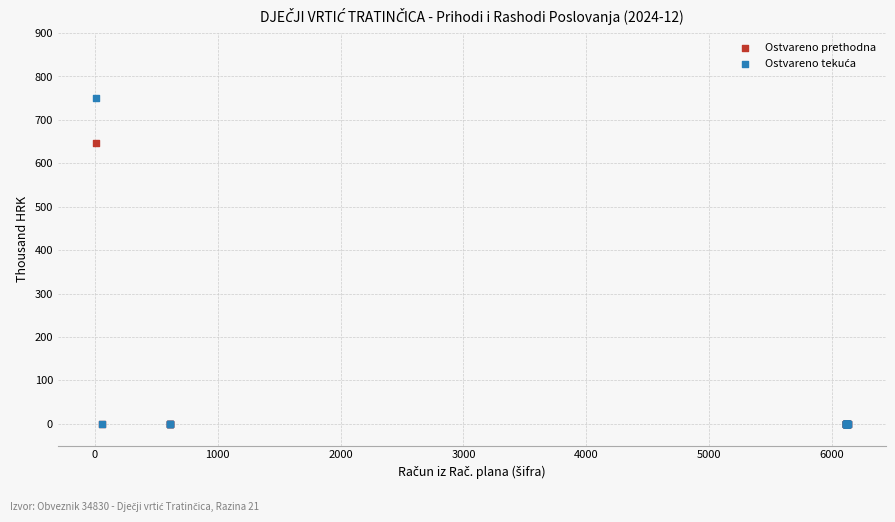

Across all series, what Y value is closest to 375?

647.6